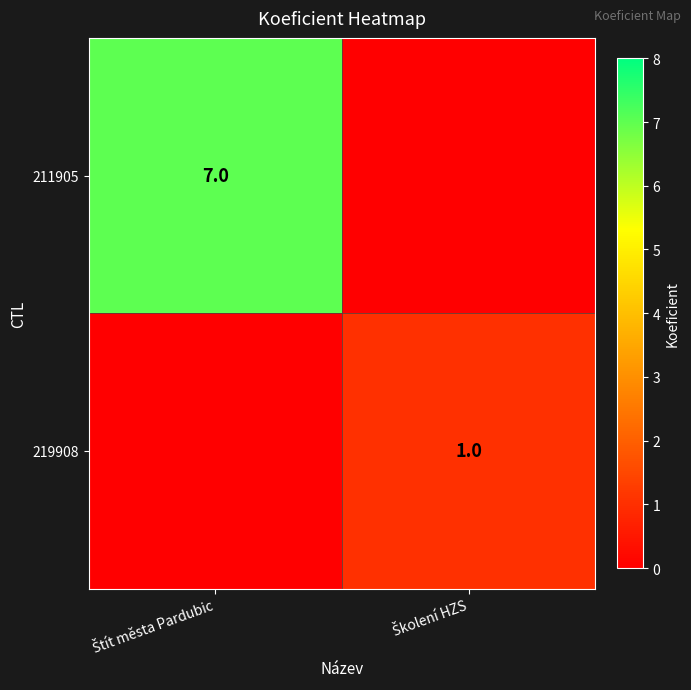

True or false: 219908 has a value of 0 at Štít města Pardubic.

False